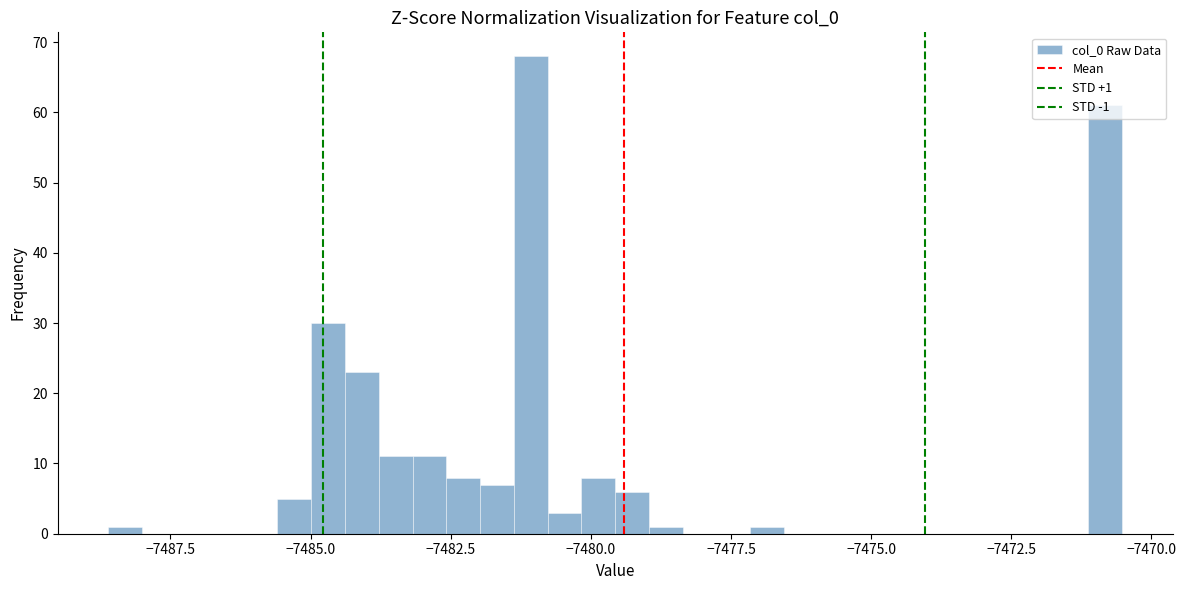

Read against the x-axis, roughly where is the centre of the tallest bar?

-7481.0